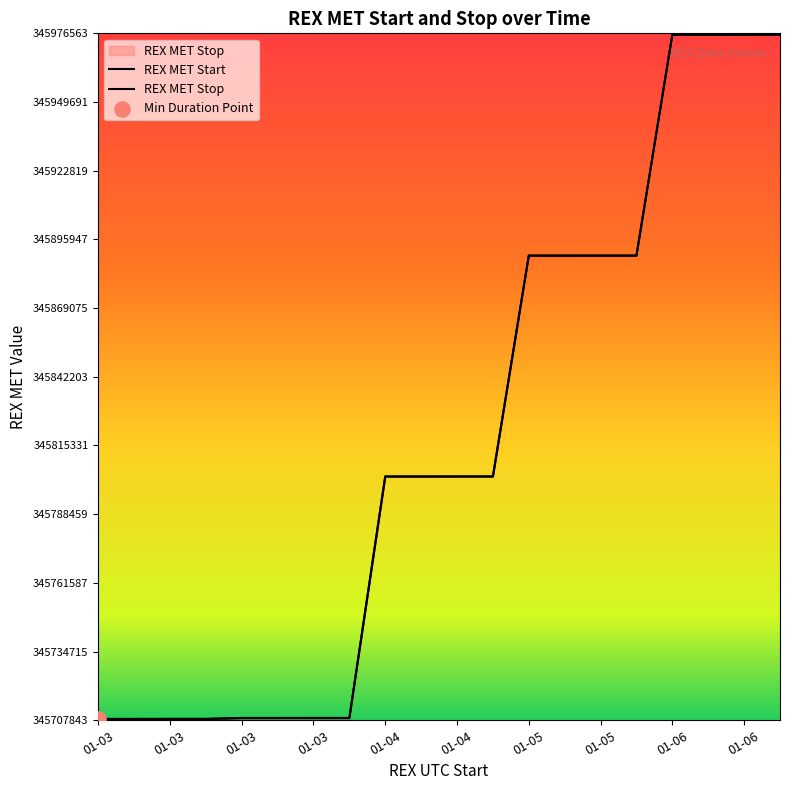

Which series reaches the maximum Y coordinate?

REX MET Stop